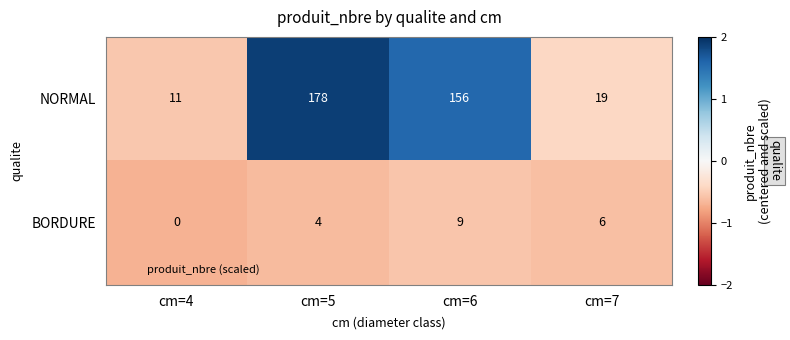

Reading left to right, list all the values displayed in this chart.

NORMAL: cm=4=11	cm=5=178	cm=6=156	cm=7=19
BORDURE: cm=4=0	cm=5=4	cm=6=9	cm=7=6